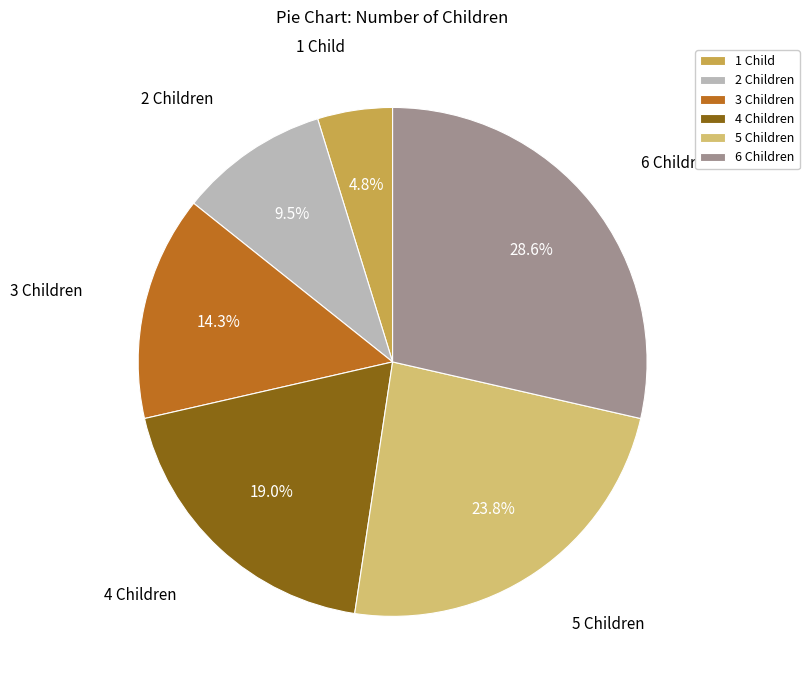

Is there any slice that represents more than half of the pie?

No